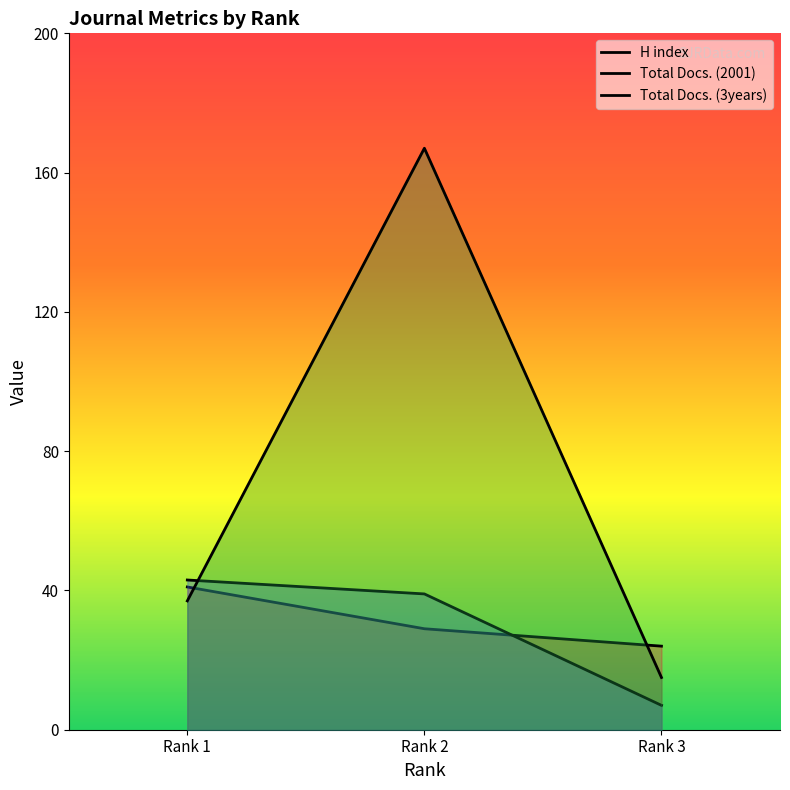

At which label is Total Docs. (2001) closest to 25?

Rank 2